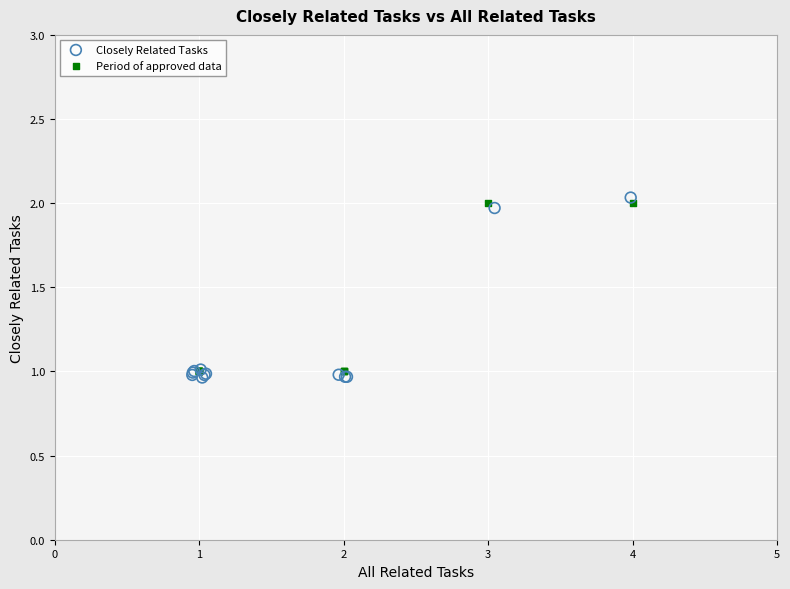

Which series has the widest spread of Y values?

Closely Related Tasks